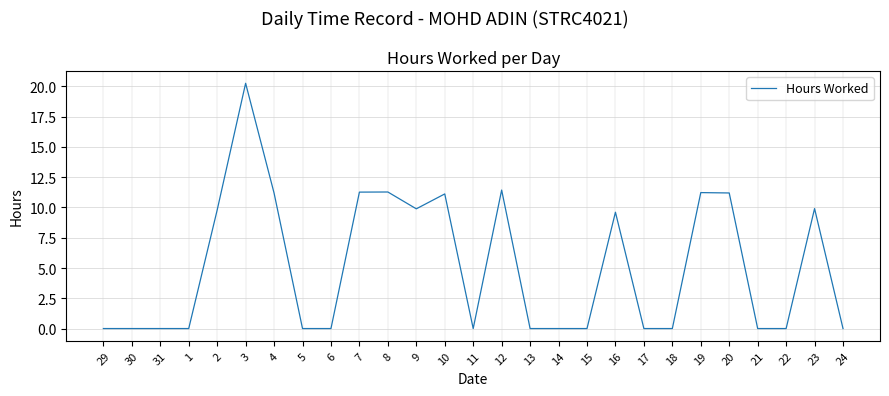

What is the maximum value shown in the chart?

20.3